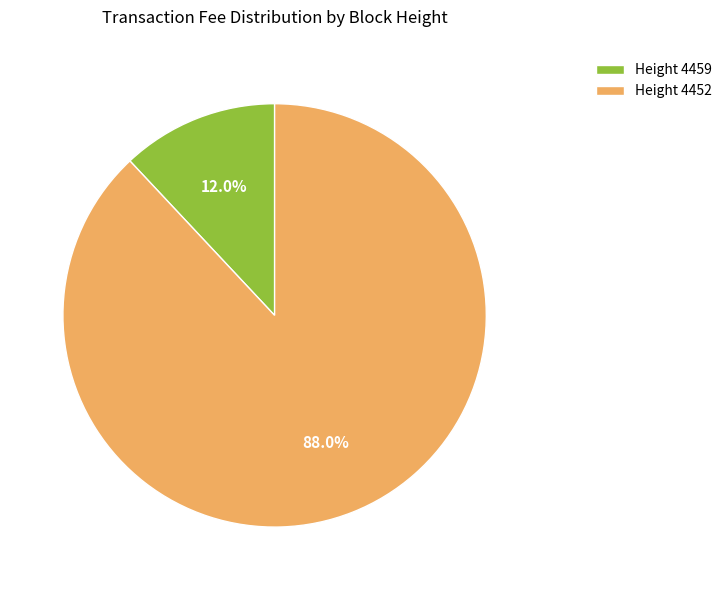

How many segments does this pie chart have?

2